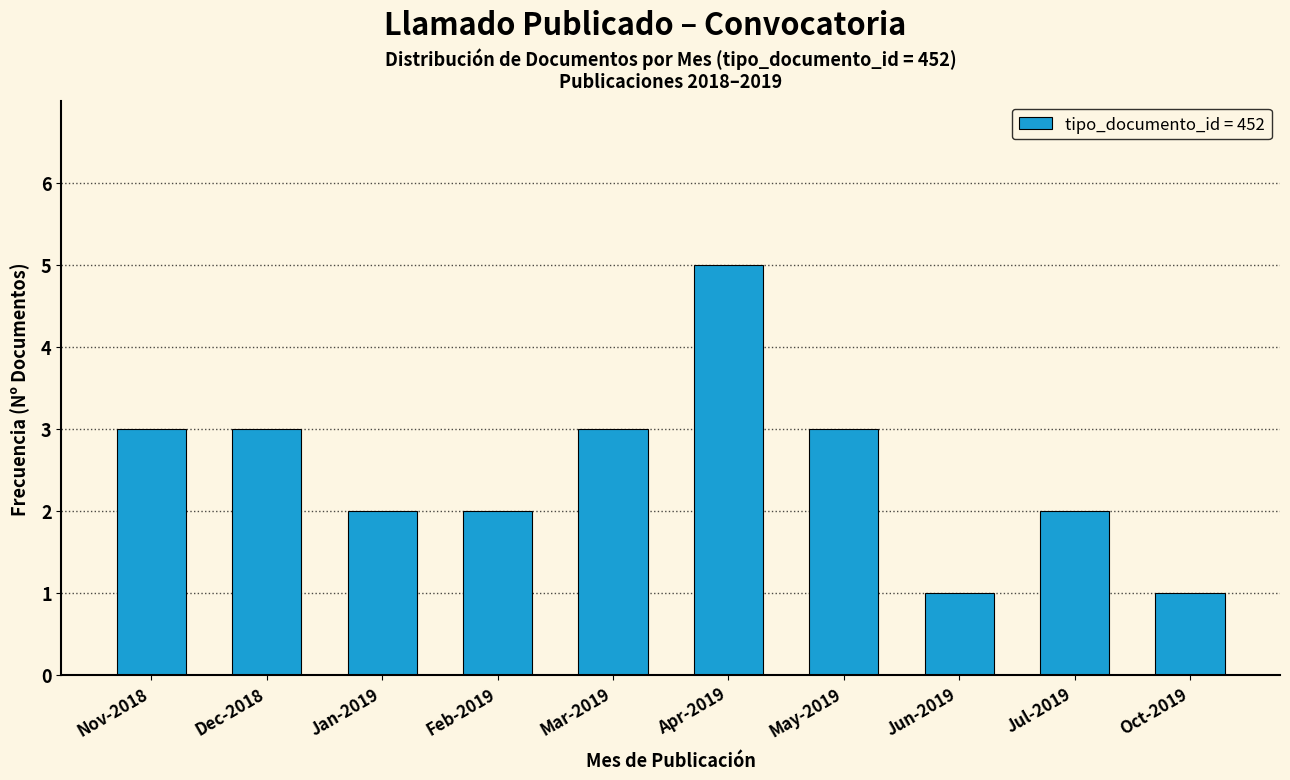

Reading left to right, what are all the values shown in this chart?

Nov-2018=3	Dec-2018=3	Jan-2019=2	Feb-2019=2	Mar-2019=3	Apr-2019=5	May-2019=3	Jun-2019=1	Jul-2019=2	Oct-2019=1